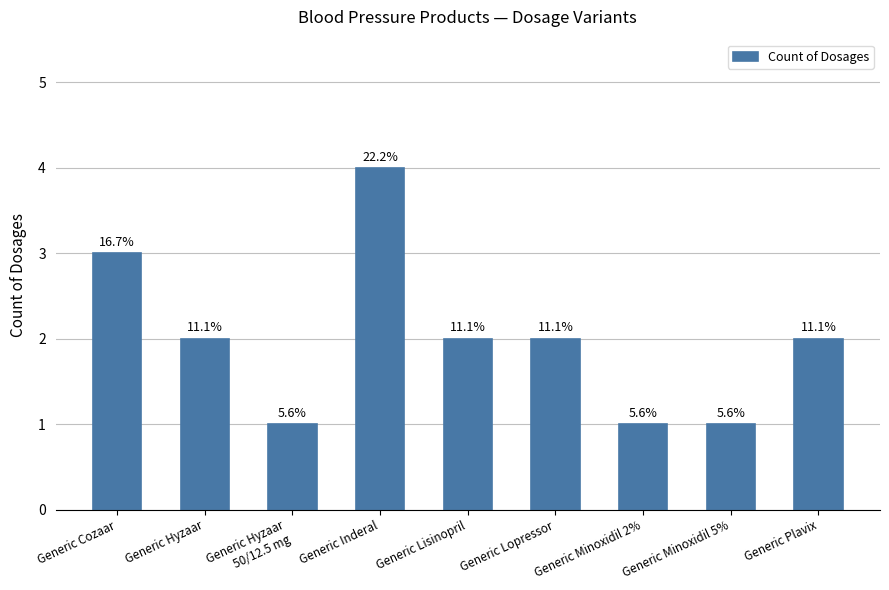

Read the value at Generic Plavix.

2